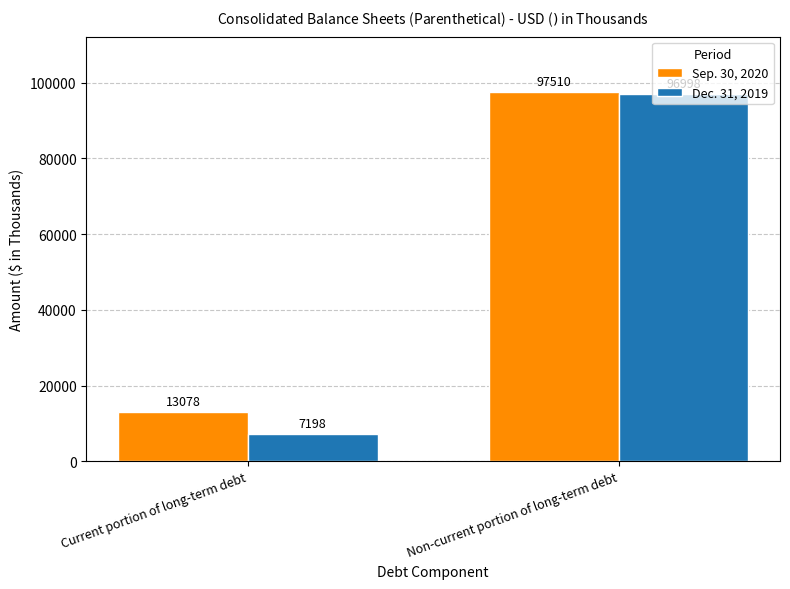

The value of Dec. 31, 2019 at Non-current portion of long-term debt is 52209. True or false?

False